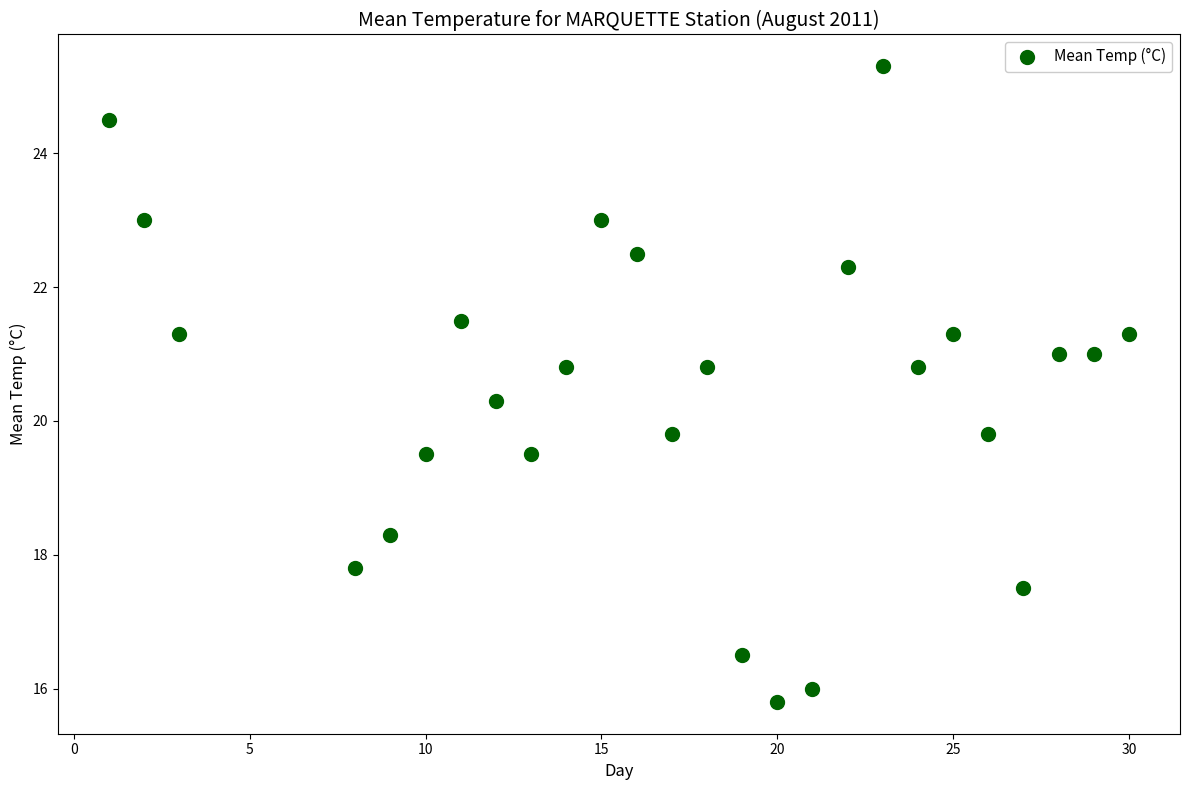

What is the range of Y values (max minus min)?

9.5